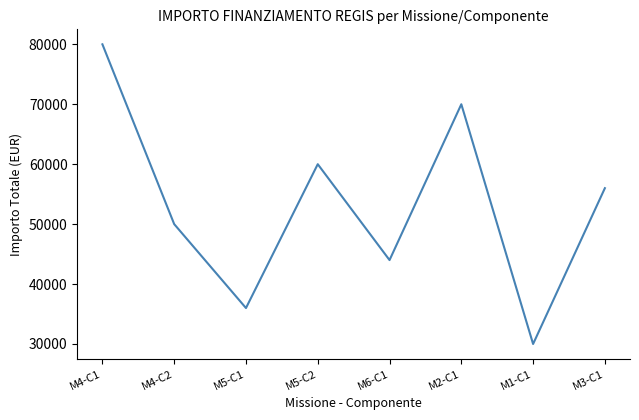

At which category does the data reach its first local valley?

M5-C1